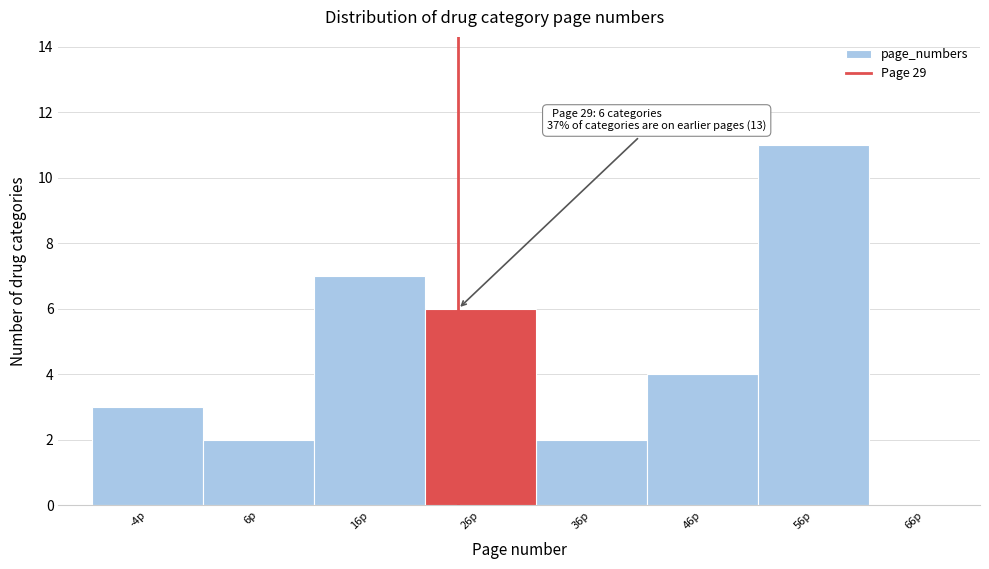

Reading left to right, list all the values displayed in this chart.

-4p=3	6p=2	16p=7	26p=6	36p=2	46p=4	56p=11	66p=0